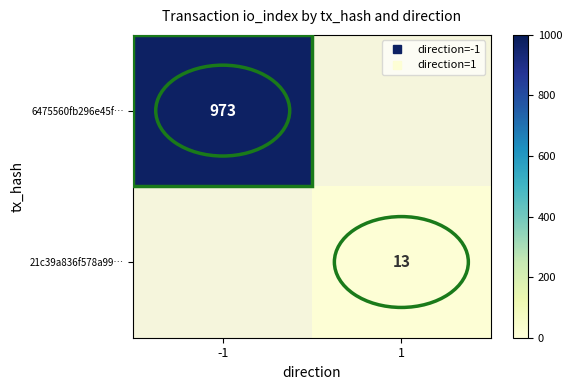

At how many categories does at least one series exceed 148?

1